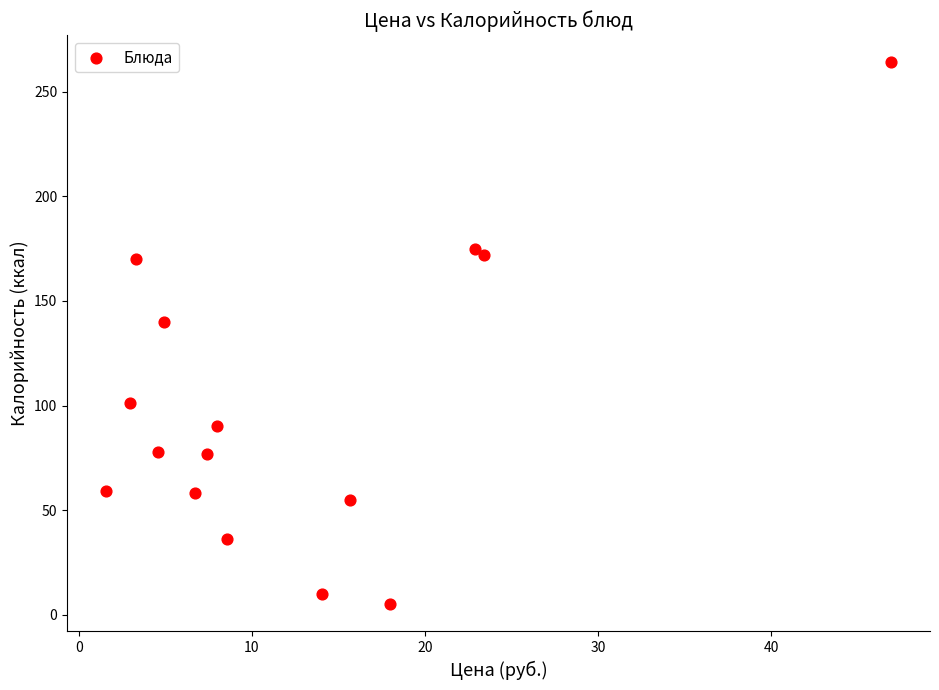

What Y value in the scatter plot is closest to 134?

140